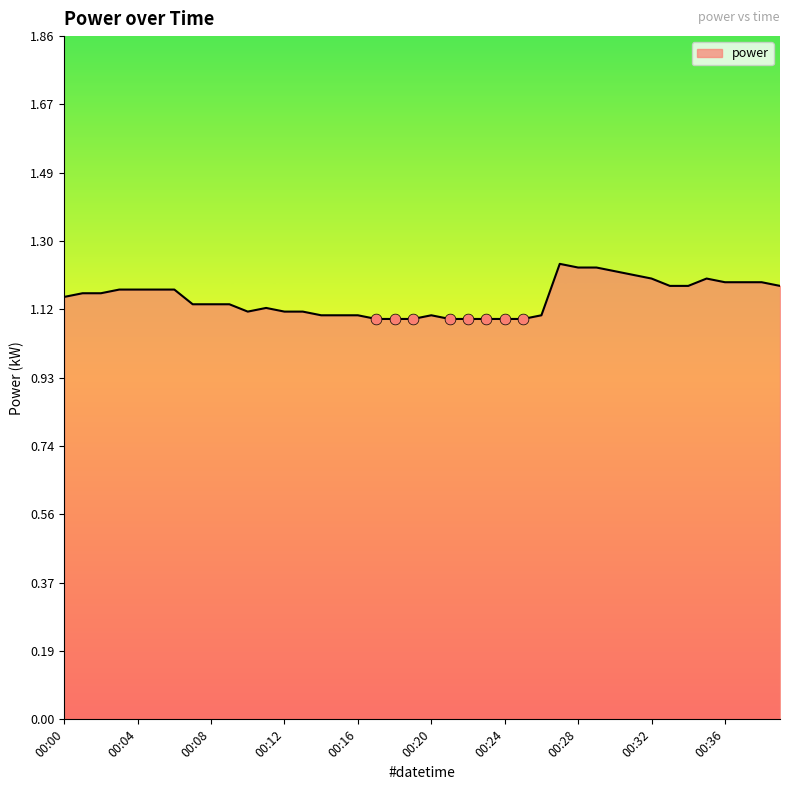

Does the chart have visible grid lines?

No